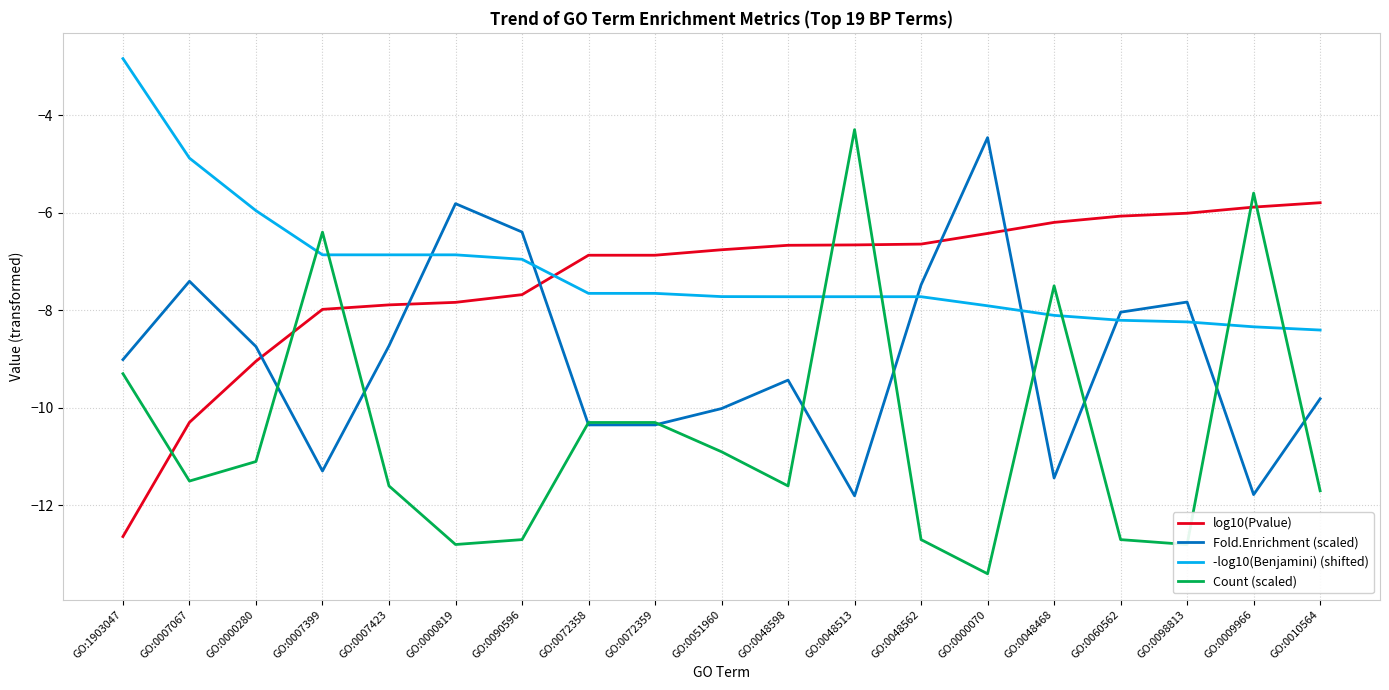

At GO:0007423, list the series in order from largest to smallest.

-log10(Benjamini) (shifted), log10(Pvalue), Fold.Enrichment (scaled), Count (scaled)